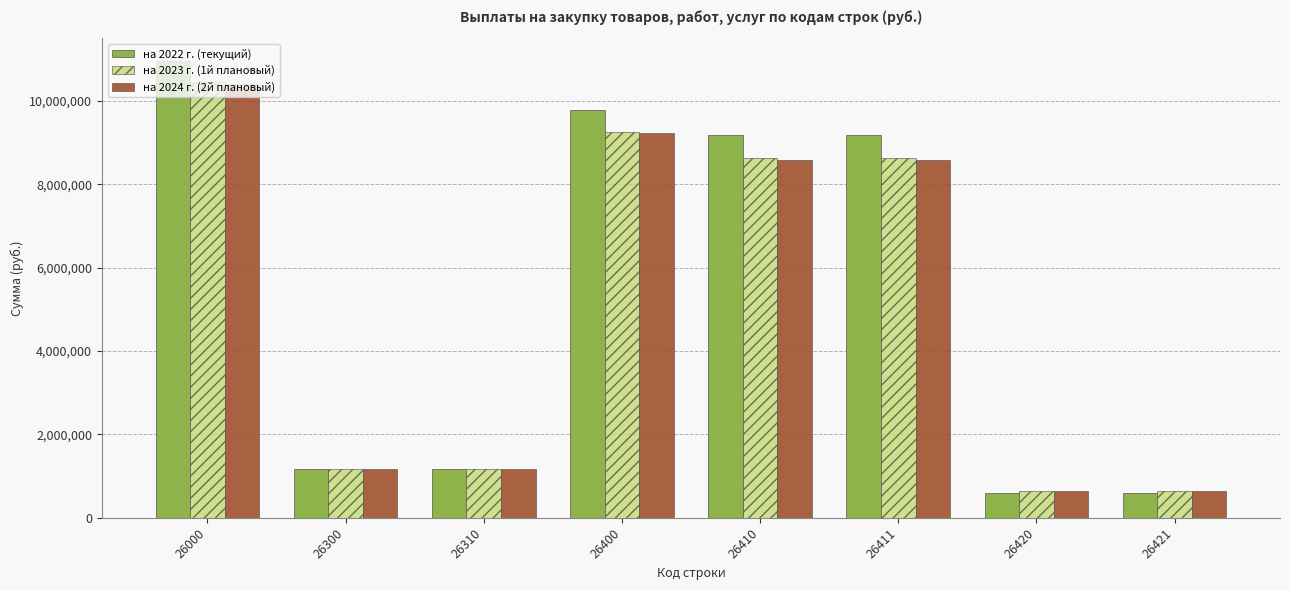

What is the minimum value shown in the chart?

590398.8